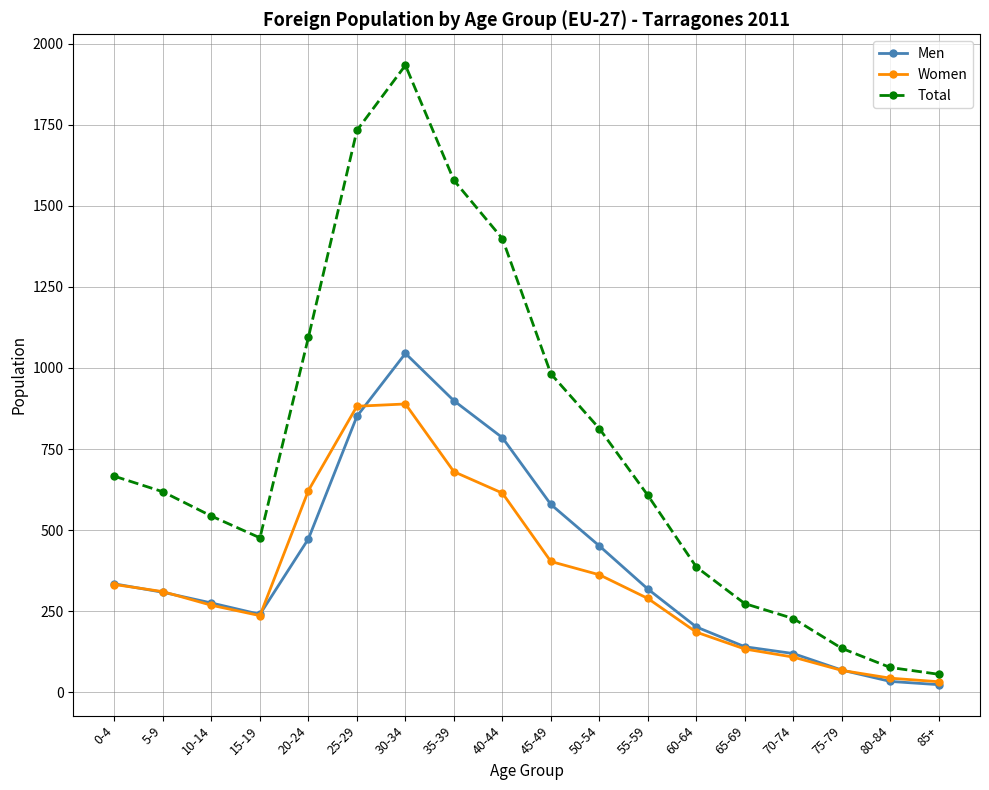

At which category does Men reach its first local peak?

30-34